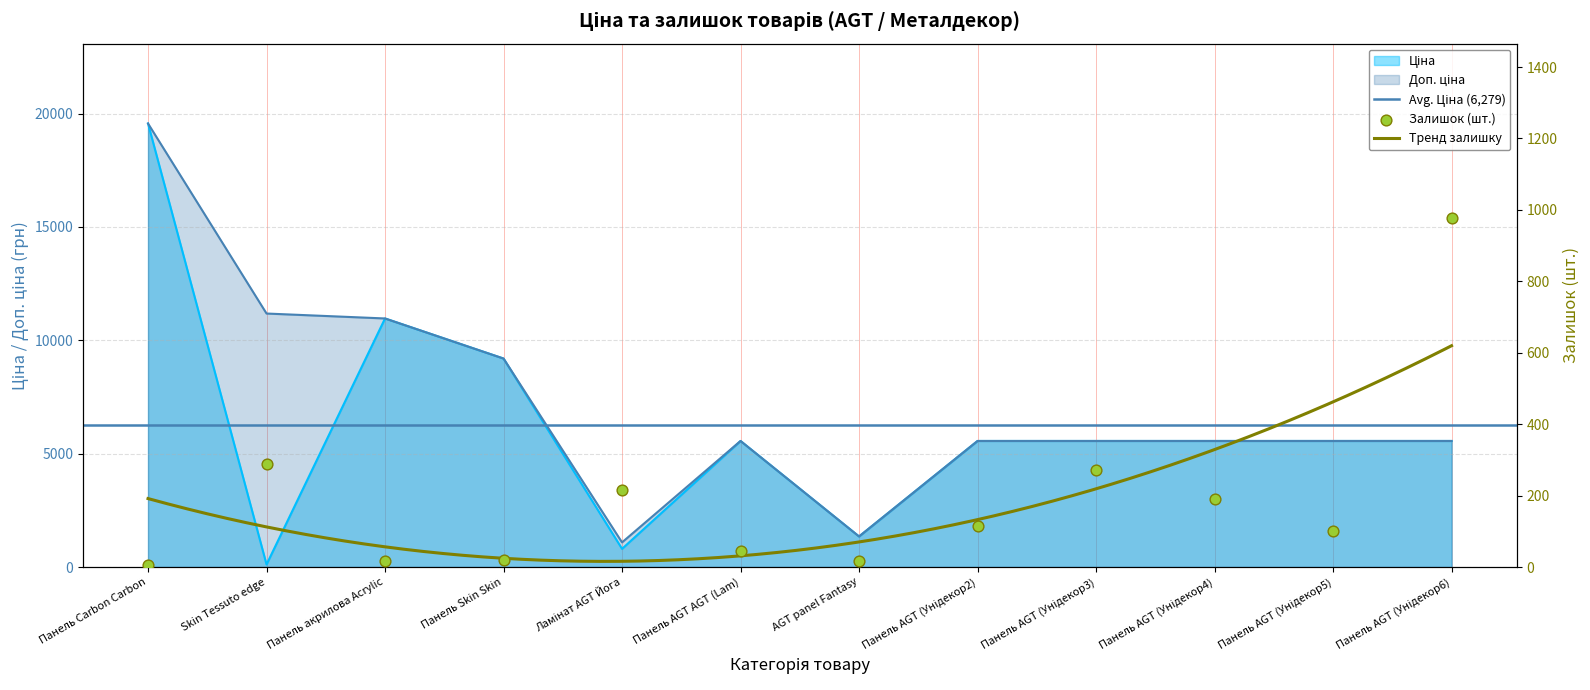

What is the total value across all series at Панель AGT (Унідекор2)?

11236.7